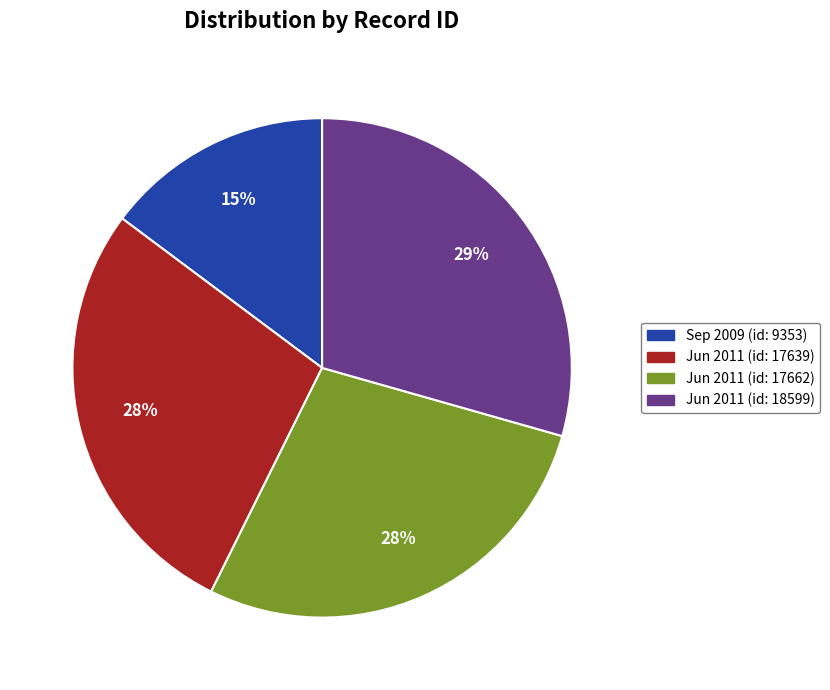

To the nearest percent, what is the average slice percentage?

25%